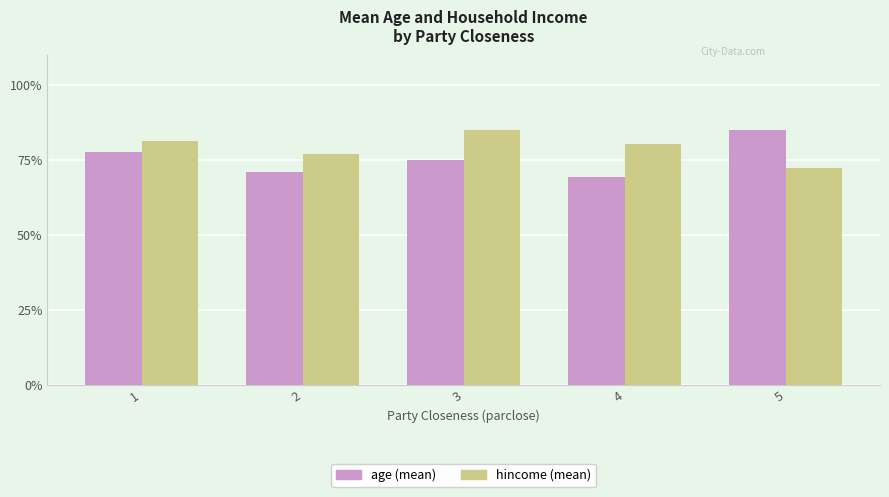

Reading left to right, what are all the values shown in this chart?

age (mean): 1=77.8	2=71.0	3=75.2	4=69.5	5=85.0
hincome (mean): 1=81.6	2=77.1	3=85.0	4=80.5	5=72.5